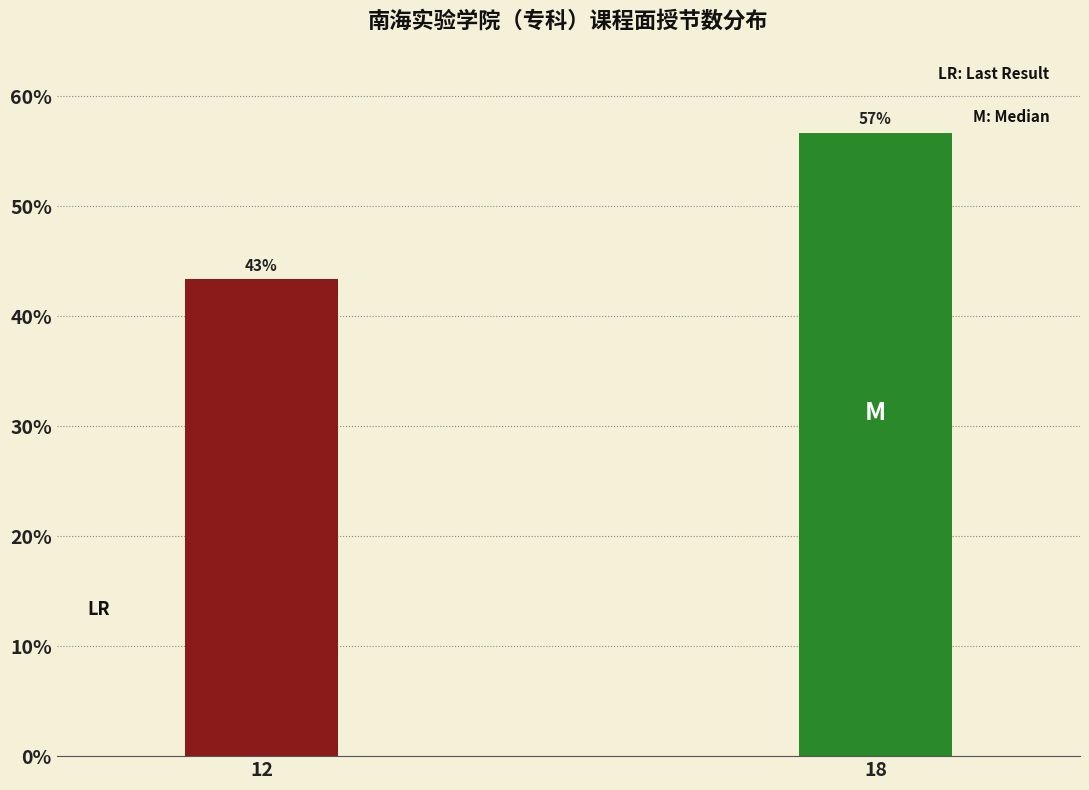

Are the bars horizontal?

No